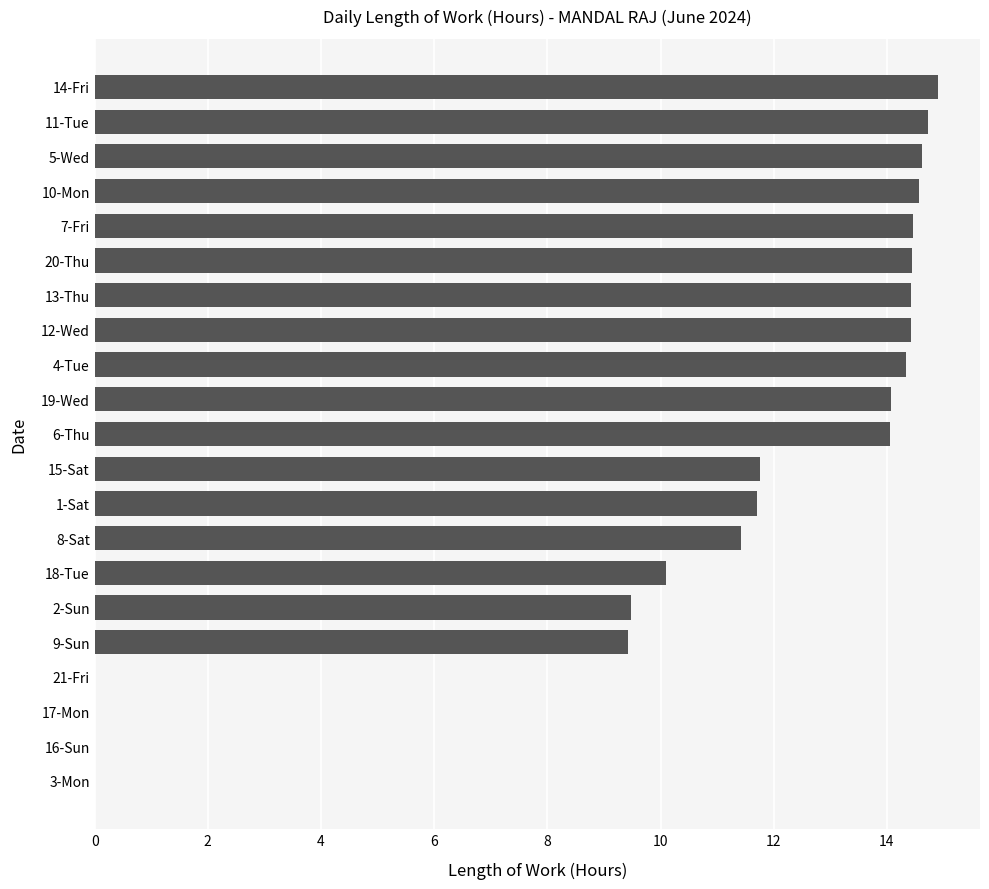

Between 1-Sat and 5-Wed, which is larger?

5-Wed